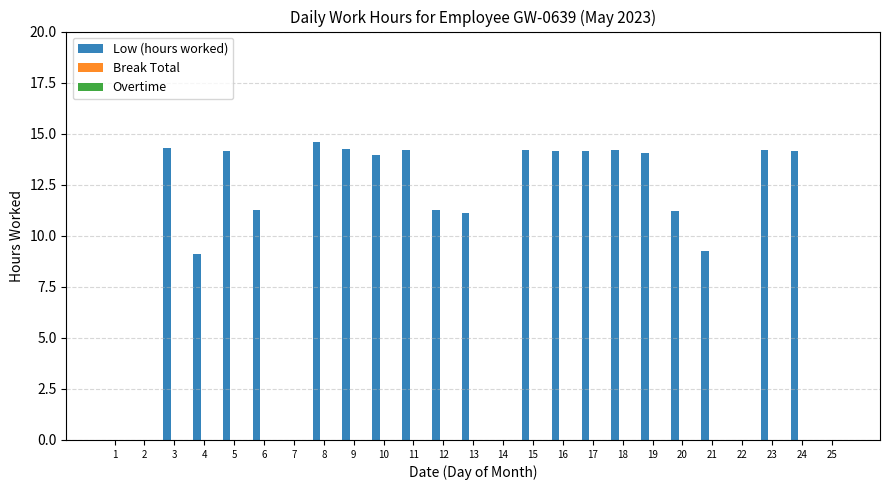

What is the approximate value at 15?

14.2